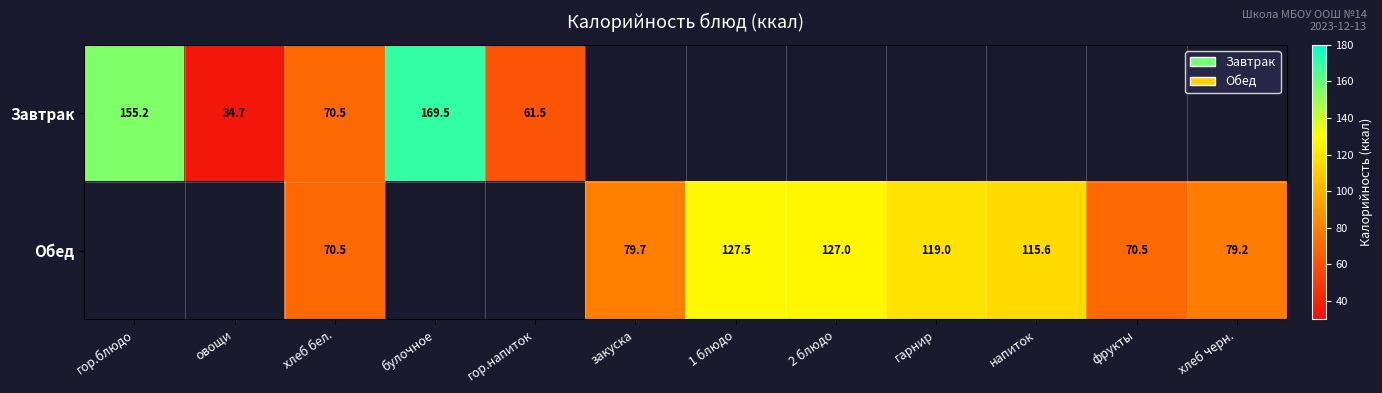

List the series in order of their overall mean, lowest first.

Завтрак, Обед